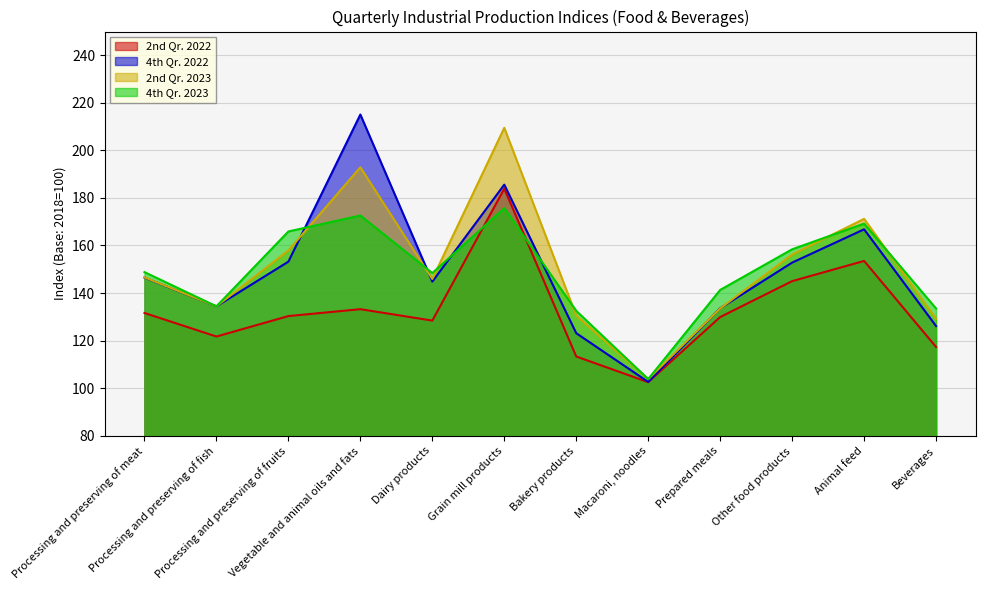

Is the value of 4th Qr. 2023 at Bakery products greater than the value of 4th Qr. 2022 at Dairy products?

No